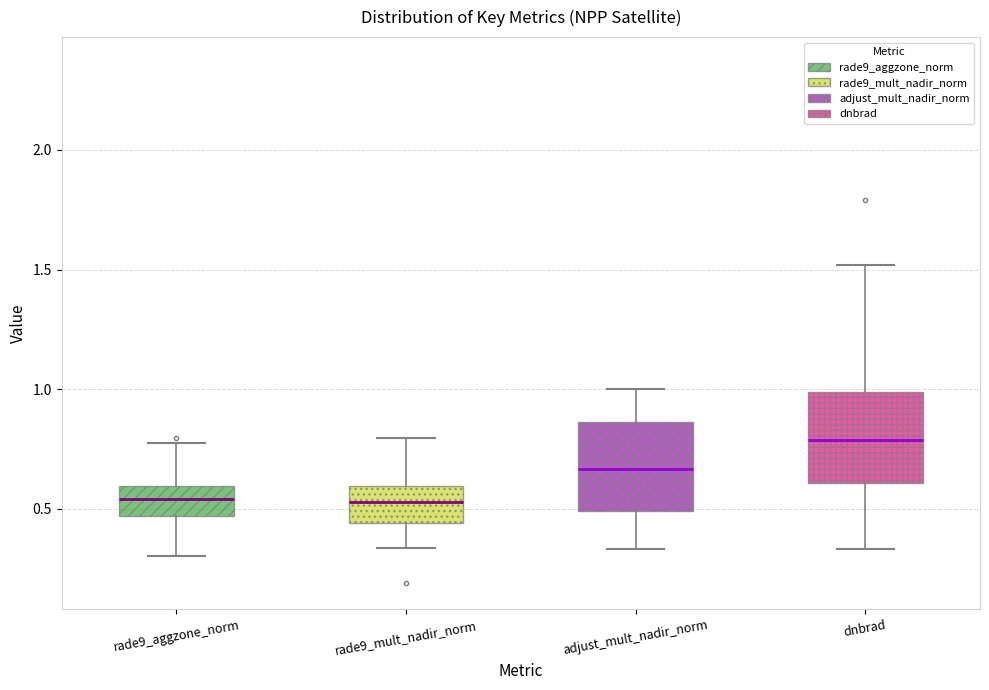

Where is the upper edge of the box for rade9_mult_nadir_norm on the y-axis? The values are not printed on the chart, so give them approximately, as read against the axis.

0.60